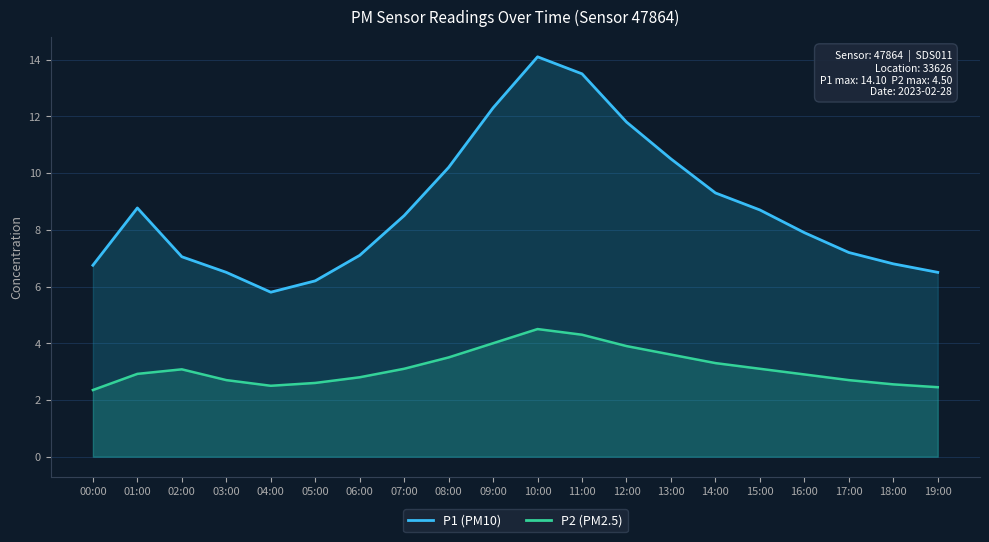

Is it true that P2 (PM2.5) equals 5.1 at 12:00?

False